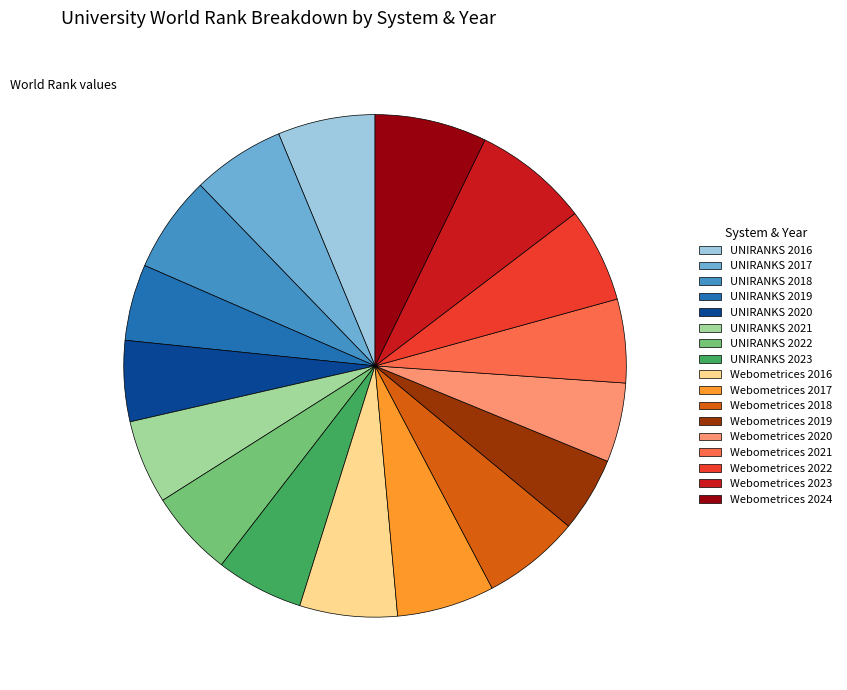

Does Webometrices 2022 account for over 50% of the chart?

No